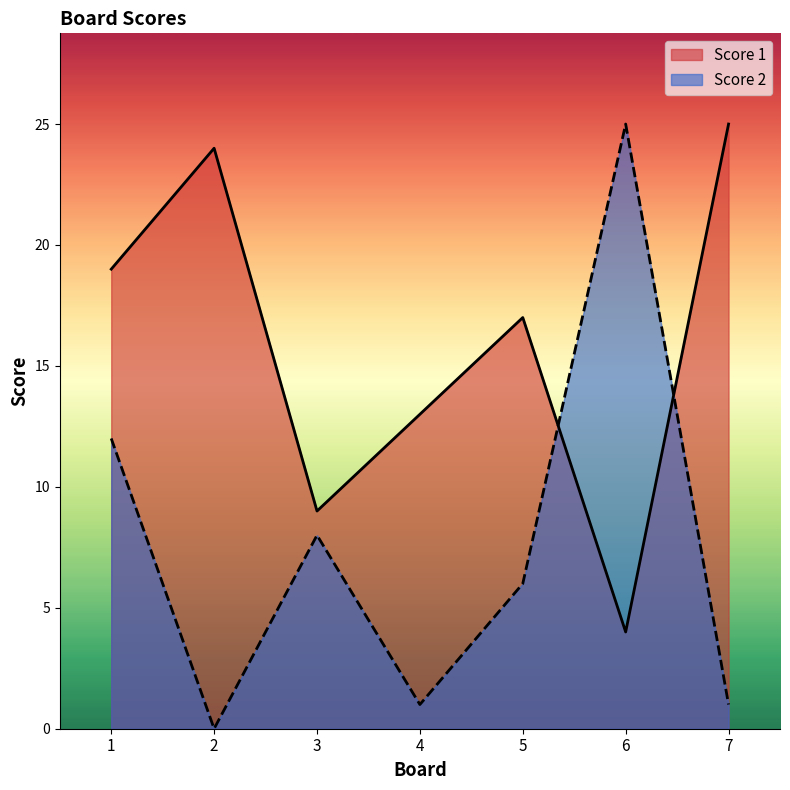

Rank the series at 5 from lowest to highest value.

Score 2, Score 1